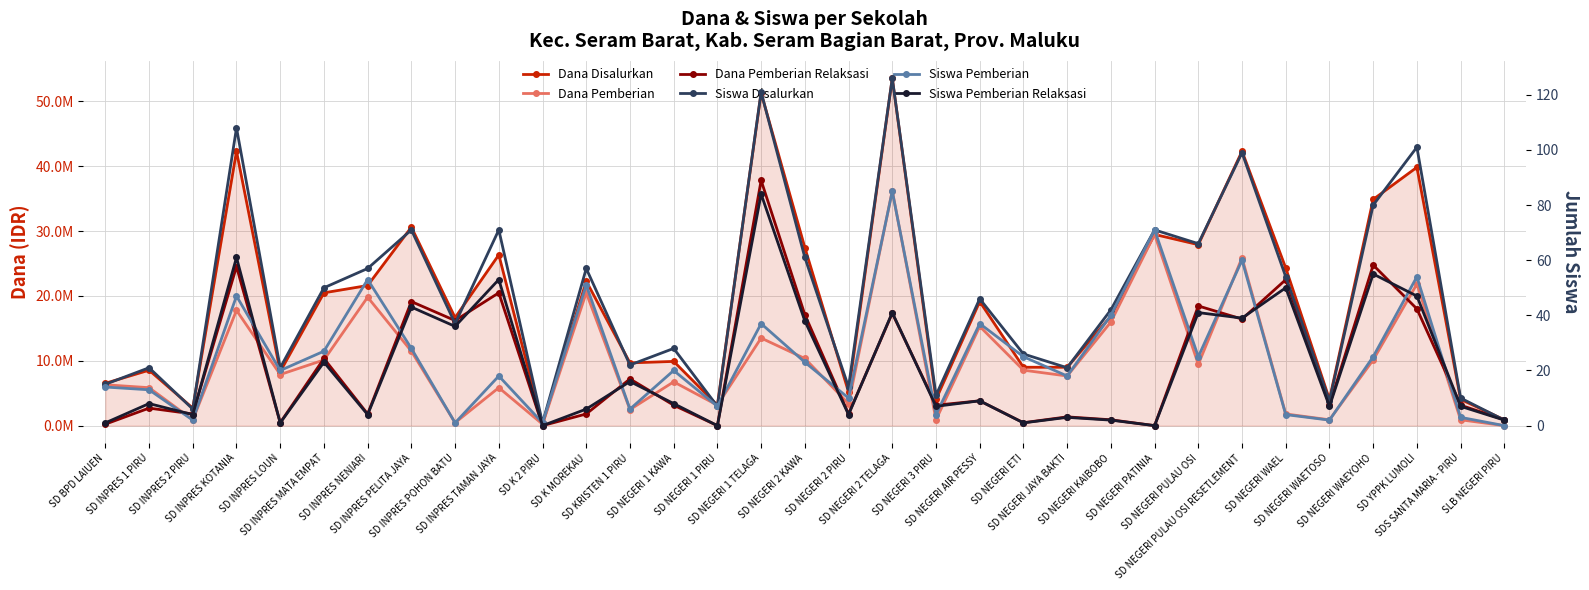

Between SD INPRES 2 PIRU and SD NEGERI WAEYOHO, which series saw the biggest shift?

Dana Disalurkan